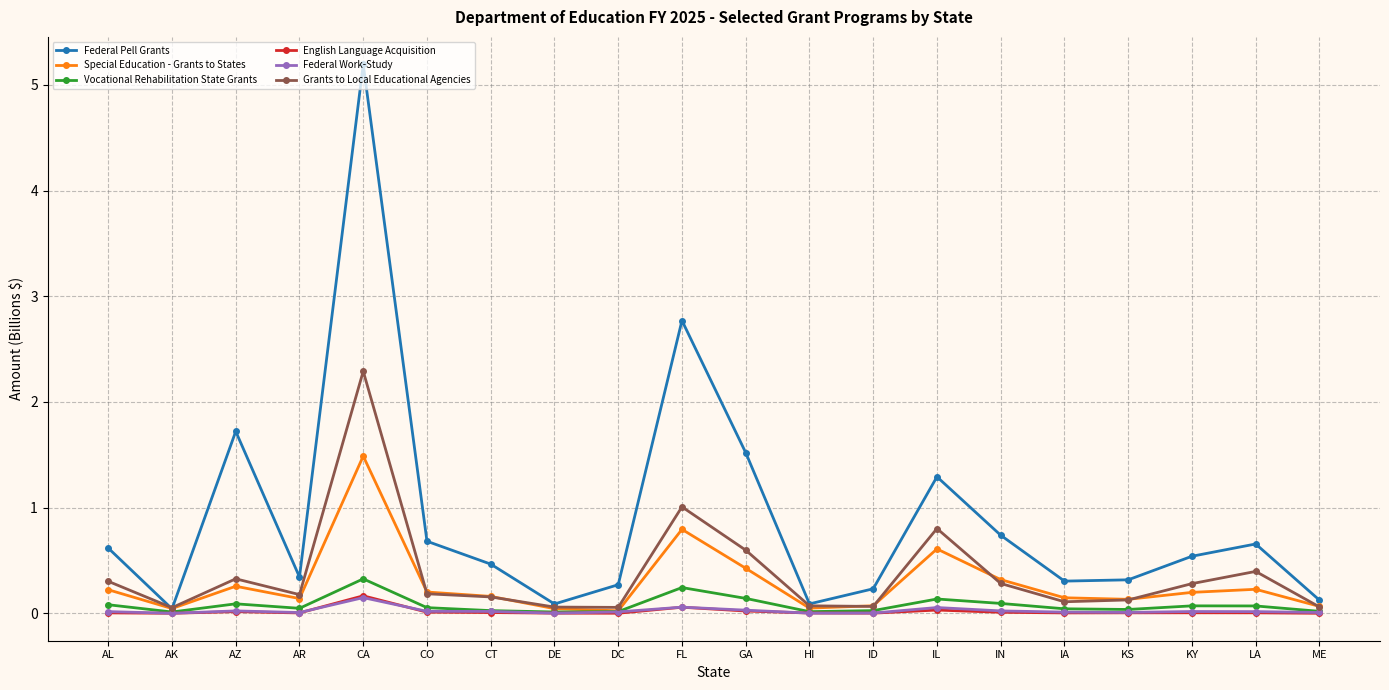

Which series has the widest spread of values?

Federal Pell Grants